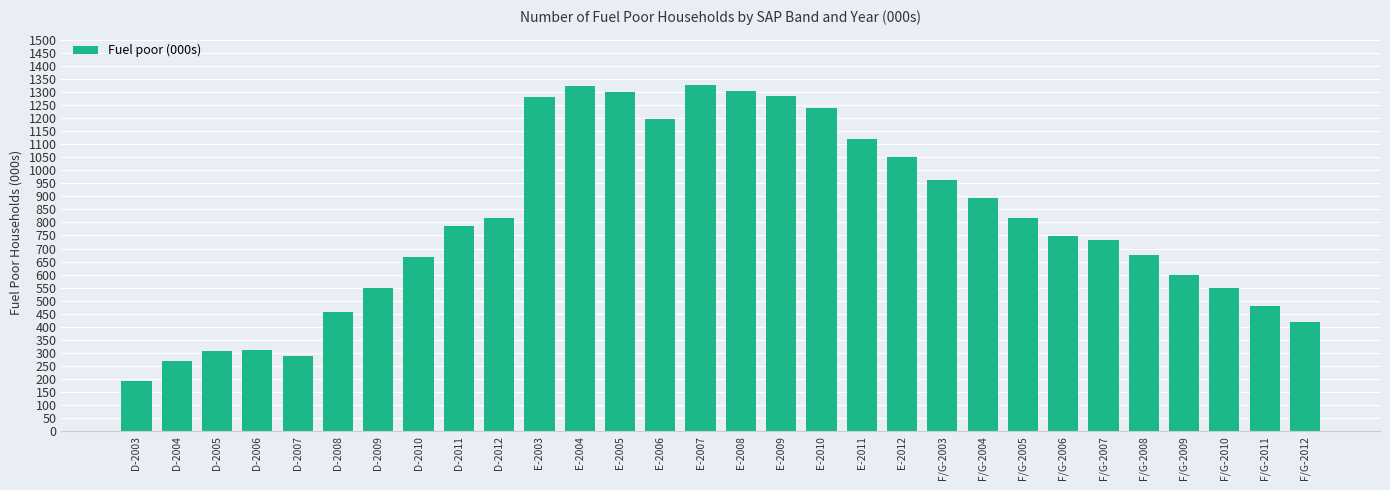

The value at E-2012 is 1050. True or false?

True